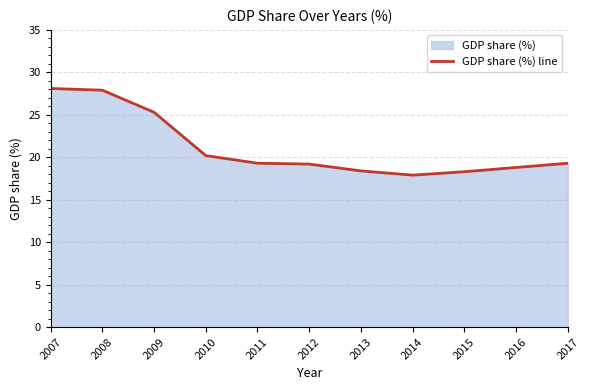

List the labels in order of value, smallest first.

2014, 2015, 2013, 2016, 2012, 2011, 2017, 2010, 2009, 2008, 2007